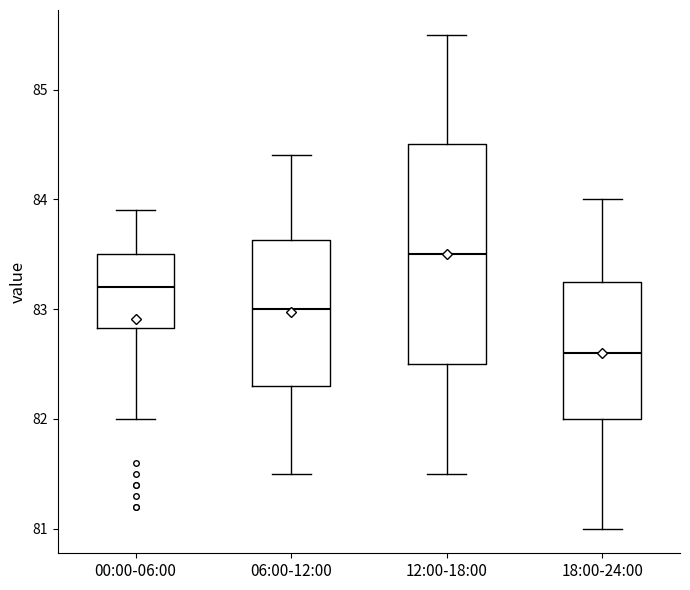

Reading left to right, read every box against the y-axis: the position of its median line, the range the box covers, and the ends of its whiskers. The values are not printed on the chart, so give them approximately, as read against the axis.

00:00-06:00: median 83.2, box 82.8 to 83.5, whiskers 82.0 to 83.9
06:00-12:00: median 83.0, box 82.3 to 83.6, whiskers 81.5 to 84.4
12:00-18:00: median 83.5, box 82.5 to 84.5, whiskers 81.5 to 85.5
18:00-24:00: median 82.6, box 82.0 to 83.3, whiskers 81.0 to 84.0